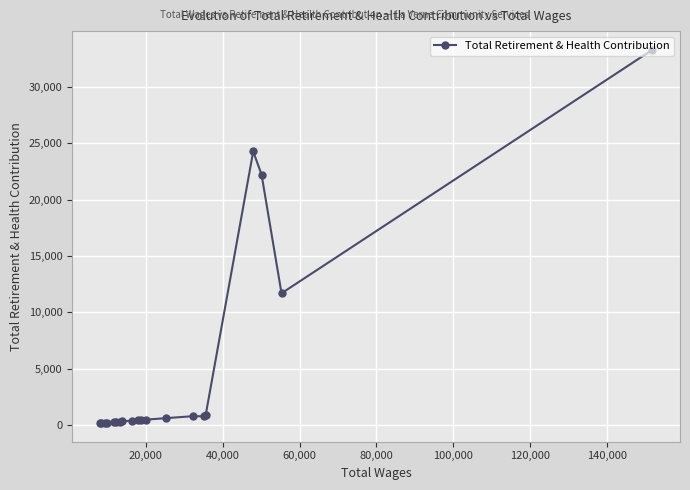

What is the difference between the maximum and minimum values?

33067